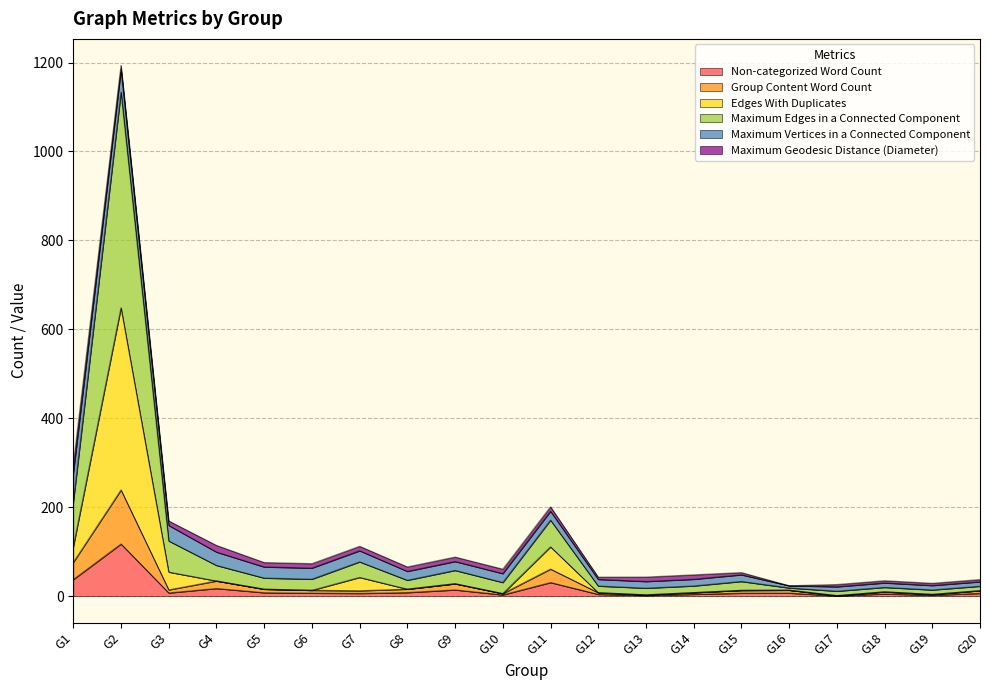

What is the highest value of the Non-categorized Word Count series?

117.0